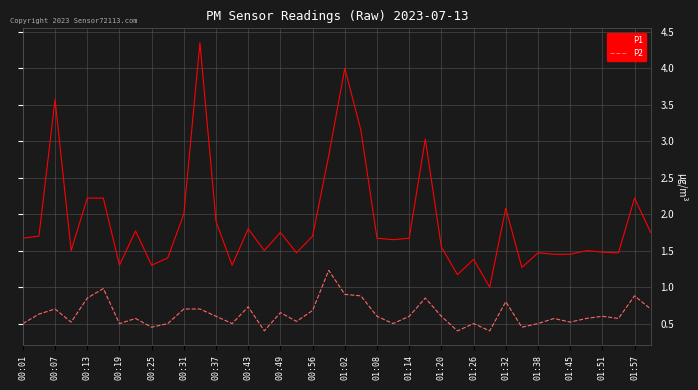

How many lines are shown in the chart?

2